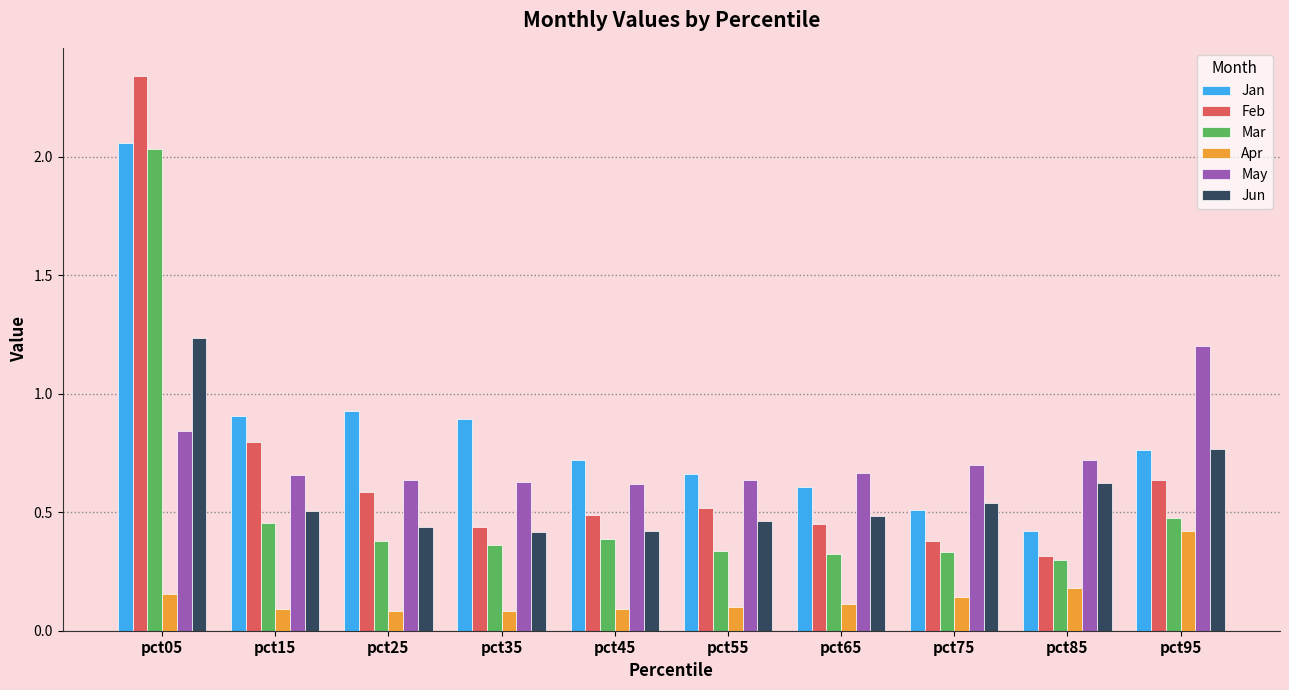

True or false: Mar has a value of 0.3 at pct75.

True